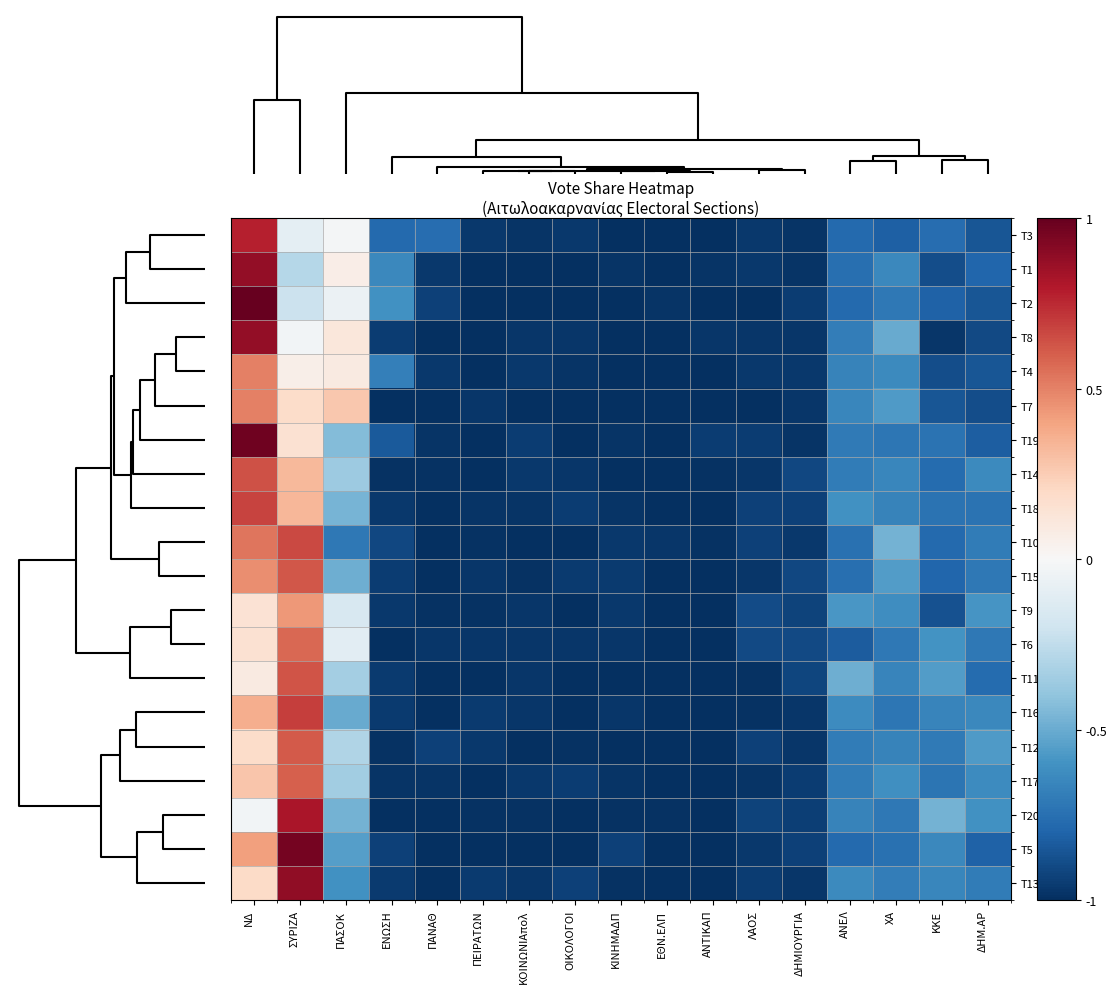

Reading left to right, what are all the values shown in this chart?

Τ3: ΝΔ=0.8	ΣΥΡΙΖΑ=-0.1	ΠΑΣΟΚ=-0.0	ΕΝΩΣΗ=-0.8	ΠΑΝΑΘ=-0.8	ΠΕΙΡΑΤΩΝ=-1.0	ΚΟΙΝΩΝΙΑπολ=-1.0	ΟΙΚΟΛΟΓΟΙ=-1.0	ΚΙΝΗΜΑΔΠ=-1.0	ΕΘΝ.ΕΛΠ=-1.0	ΑΝΤΙΚΑΠ=-1.0	ΛΑΟΣ=-1.0	ΔΗΜΙΟΥΡΓΙΑ=-1.0	ΑΝΕΛ=-0.8	ΧΑ=-0.8	ΚΚΕ=-0.8	ΔΗΜ.ΑΡ=-0.9
Τ1: ΝΔ=0.9	ΣΥΡΙΖΑ=-0.3	ΠΑΣΟΚ=0.1	ΕΝΩΣΗ=-0.6	ΠΑΝΑΘ=-1.0	ΠΕΙΡΑΤΩΝ=-1.0	ΚΟΙΝΩΝΙΑπολ=-1.0	ΟΙΚΟΛΟΓΟΙ=-1.0	ΚΙΝΗΜΑΔΠ=-1.0	ΕΘΝ.ΕΛΠ=-1.0	ΑΝΤΙΚΑΠ=-1.0	ΛΑΟΣ=-1.0	ΔΗΜΙΟΥΡΓΙΑ=-1.0	ΑΝΕΛ=-0.8	ΧΑ=-0.6	ΚΚΕ=-0.9	ΔΗΜ.ΑΡ=-0.8
Τ2: ΝΔ=1.0	ΣΥΡΙΖΑ=-0.2	ΠΑΣΟΚ=-0.1	ΕΝΩΣΗ=-0.6	ΠΑΝΑΘ=-0.9	ΠΕΙΡΑΤΩΝ=-1.0	ΚΟΙΝΩΝΙΑπολ=-1.0	ΟΙΚΟΛΟΓΟΙ=-1.0	ΚΙΝΗΜΑΔΠ=-1.0	ΕΘΝ.ΕΛΠ=-1.0	ΑΝΤΙΚΑΠ=-1.0	ΛΑΟΣ=-1.0	ΔΗΜΙΟΥΡΓΙΑ=-1.0	ΑΝΕΛ=-0.8	ΧΑ=-0.7	ΚΚΕ=-0.8	ΔΗΜ.ΑΡ=-0.9
Τ8: ΝΔ=0.9	ΣΥΡΙΖΑ=-0.0	ΠΑΣΟΚ=0.1	ΕΝΩΣΗ=-1.0	ΠΑΝΑΘ=-1.0	ΠΕΙΡΑΤΩΝ=-1.0	ΚΟΙΝΩΝΙΑπολ=-1.0	ΟΙΚΟΛΟΓΟΙ=-1.0	ΚΙΝΗΜΑΔΠ=-1.0	ΕΘΝ.ΕΛΠ=-1.0	ΑΝΤΙΚΑΠ=-1.0	ΛΑΟΣ=-1.0	ΔΗΜΙΟΥΡΓΙΑ=-1.0	ΑΝΕΛ=-0.7	ΧΑ=-0.5	ΚΚΕ=-1.0	ΔΗΜ.ΑΡ=-0.9
Τ4: ΝΔ=0.5	ΣΥΡΙΖΑ=0.1	ΠΑΣΟΚ=0.1	ΕΝΩΣΗ=-0.7	ΠΑΝΑΘ=-1.0	ΠΕΙΡΑΤΩΝ=-1.0	ΚΟΙΝΩΝΙΑπολ=-1.0	ΟΙΚΟΛΟΓΟΙ=-1.0	ΚΙΝΗΜΑΔΠ=-1.0	ΕΘΝ.ΕΛΠ=-1.0	ΑΝΤΙΚΑΠ=-1.0	ΛΑΟΣ=-1.0	ΔΗΜΙΟΥΡΓΙΑ=-1.0	ΑΝΕΛ=-0.7	ΧΑ=-0.6	ΚΚΕ=-0.9	ΔΗΜ.ΑΡ=-0.9
Τ7: ΝΔ=0.5	ΣΥΡΙΖΑ=0.2	ΠΑΣΟΚ=0.3	ΕΝΩΣΗ=-1.0	ΠΑΝΑΘ=-1.0	ΠΕΙΡΑΤΩΝ=-1.0	ΚΟΙΝΩΝΙΑπολ=-1.0	ΟΙΚΟΛΟΓΟΙ=-1.0	ΚΙΝΗΜΑΔΠ=-1.0	ΕΘΝ.ΕΛΠ=-1.0	ΑΝΤΙΚΑΠ=-1.0	ΛΑΟΣ=-1.0	ΔΗΜΙΟΥΡΓΙΑ=-1.0	ΑΝΕΛ=-0.7	ΧΑ=-0.6	ΚΚΕ=-0.9	ΔΗΜ.ΑΡ=-0.9
Τ19: ΝΔ=1.0	ΣΥΡΙΖΑ=0.2	ΠΑΣΟΚ=-0.4	ΕΝΩΣΗ=-0.8	ΠΑΝΑΘ=-1.0	ΠΕΙΡΑΤΩΝ=-1.0	ΚΟΙΝΩΝΙΑπολ=-1.0	ΟΙΚΟΛΟΓΟΙ=-1.0	ΚΙΝΗΜΑΔΠ=-1.0	ΕΘΝ.ΕΛΠ=-1.0	ΑΝΤΙΚΑΠ=-1.0	ΛΑΟΣ=-1.0	ΔΗΜΙΟΥΡΓΙΑ=-1.0	ΑΝΕΛ=-0.7	ΧΑ=-0.7	ΚΚΕ=-0.7	ΔΗΜ.ΑΡ=-0.8
Τ14: ΝΔ=0.6	ΣΥΡΙΖΑ=0.3	ΠΑΣΟΚ=-0.4	ΕΝΩΣΗ=-1.0	ΠΑΝΑΘ=-1.0	ΠΕΙΡΑΤΩΝ=-1.0	ΚΟΙΝΩΝΙΑπολ=-1.0	ΟΙΚΟΛΟΓΟΙ=-1.0	ΚΙΝΗΜΑΔΠ=-1.0	ΕΘΝ.ΕΛΠ=-1.0	ΑΝΤΙΚΑΠ=-1.0	ΛΑΟΣ=-1.0	ΔΗΜΙΟΥΡΓΙΑ=-0.9	ΑΝΕΛ=-0.7	ΧΑ=-0.6	ΚΚΕ=-0.8	ΔΗΜ.ΑΡ=-0.6
Τ18: ΝΔ=0.7	ΣΥΡΙΖΑ=0.3	ΠΑΣΟΚ=-0.5	ΕΝΩΣΗ=-1.0	ΠΑΝΑΘ=-1.0	ΠΕΙΡΑΤΩΝ=-1.0	ΚΟΙΝΩΝΙΑπολ=-1.0	ΟΙΚΟΛΟΓΟΙ=-0.9	ΚΙΝΗΜΑΔΠ=-1.0	ΕΘΝ.ΕΛΠ=-1.0	ΑΝΤΙΚΑΠ=-1.0	ΛΑΟΣ=-0.9	ΔΗΜΙΟΥΡΓΙΑ=-0.9	ΑΝΕΛ=-0.6	ΧΑ=-0.7	ΚΚΕ=-0.7	ΔΗΜ.ΑΡ=-0.7
Τ10: ΝΔ=0.5	ΣΥΡΙΖΑ=0.7	ΠΑΣΟΚ=-0.7	ΕΝΩΣΗ=-0.9	ΠΑΝΑΘ=-1.0	ΠΕΙΡΑΤΩΝ=-1.0	ΚΟΙΝΩΝΙΑπολ=-1.0	ΟΙΚΟΛΟΓΟΙ=-1.0	ΚΙΝΗΜΑΔΠ=-1.0	ΕΘΝ.ΕΛΠ=-1.0	ΑΝΤΙΚΑΠ=-1.0	ΛΑΟΣ=-0.9	ΔΗΜΙΟΥΡΓΙΑ=-1.0	ΑΝΕΛ=-0.7	ΧΑ=-0.5	ΚΚΕ=-0.8	ΔΗΜ.ΑΡ=-0.7
Τ15: ΝΔ=0.5	ΣΥΡΙΖΑ=0.6	ΠΑΣΟΚ=-0.5	ΕΝΩΣΗ=-0.9	ΠΑΝΑΘ=-1.0	ΠΕΙΡΑΤΩΝ=-1.0	ΚΟΙΝΩΝΙΑπολ=-1.0	ΟΙΚΟΛΟΓΟΙ=-1.0	ΚΙΝΗΜΑΔΠ=-1.0	ΕΘΝ.ΕΛΠ=-1.0	ΑΝΤΙΚΑΠ=-1.0	ΛΑΟΣ=-1.0	ΔΗΜΙΟΥΡΓΙΑ=-0.9	ΑΝΕΛ=-0.8	ΧΑ=-0.6	ΚΚΕ=-0.8	ΔΗΜ.ΑΡ=-0.7
Τ9: ΝΔ=0.1	ΣΥΡΙΖΑ=0.4	ΠΑΣΟΚ=-0.2	ΕΝΩΣΗ=-1.0	ΠΑΝΑΘ=-1.0	ΠΕΙΡΑΤΩΝ=-1.0	ΚΟΙΝΩΝΙΑπολ=-1.0	ΟΙΚΟΛΟΓΟΙ=-1.0	ΚΙΝΗΜΑΔΠ=-1.0	ΕΘΝ.ΕΛΠ=-1.0	ΑΝΤΙΚΑΠ=-1.0	ΛΑΟΣ=-0.9	ΔΗΜΙΟΥΡΓΙΑ=-0.9	ΑΝΕΛ=-0.6	ΧΑ=-0.6	ΚΚΕ=-0.9	ΔΗΜ.ΑΡ=-0.6
Τ6: ΝΔ=0.2	ΣΥΡΙΖΑ=0.6	ΠΑΣΟΚ=-0.1	ΕΝΩΣΗ=-1.0	ΠΑΝΑΘ=-1.0	ΠΕΙΡΑΤΩΝ=-1.0	ΚΟΙΝΩΝΙΑπολ=-1.0	ΟΙΚΟΛΟΓΟΙ=-1.0	ΚΙΝΗΜΑΔΠ=-1.0	ΕΘΝ.ΕΛΠ=-1.0	ΑΝΤΙΚΑΠ=-1.0	ΛΑΟΣ=-0.9	ΔΗΜΙΟΥΡΓΙΑ=-0.9	ΑΝΕΛ=-0.8	ΧΑ=-0.7	ΚΚΕ=-0.6	ΔΗΜ.ΑΡ=-0.7
Τ11: ΝΔ=0.1	ΣΥΡΙΖΑ=0.6	ΠΑΣΟΚ=-0.3	ΕΝΩΣΗ=-1.0	ΠΑΝΑΘ=-1.0	ΠΕΙΡΑΤΩΝ=-1.0	ΚΟΙΝΩΝΙΑπολ=-1.0	ΟΙΚΟΛΟΓΟΙ=-1.0	ΚΙΝΗΜΑΔΠ=-1.0	ΕΘΝ.ΕΛΠ=-1.0	ΑΝΤΙΚΑΠ=-1.0	ΛΑΟΣ=-1.0	ΔΗΜΙΟΥΡΓΙΑ=-0.9	ΑΝΕΛ=-0.5	ΧΑ=-0.7	ΚΚΕ=-0.6	ΔΗΜ.ΑΡ=-0.8
Τ16: ΝΔ=0.4	ΣΥΡΙΖΑ=0.7	ΠΑΣΟΚ=-0.5	ΕΝΩΣΗ=-1.0	ΠΑΝΑΘ=-1.0	ΠΕΙΡΑΤΩΝ=-1.0	ΚΟΙΝΩΝΙΑπολ=-1.0	ΟΙΚΟΛΟΓΟΙ=-1.0	ΚΙΝΗΜΑΔΠ=-1.0	ΕΘΝ.ΕΛΠ=-1.0	ΑΝΤΙΚΑΠ=-1.0	ΛΑΟΣ=-1.0	ΔΗΜΙΟΥΡΓΙΑ=-1.0	ΑΝΕΛ=-0.6	ΧΑ=-0.7	ΚΚΕ=-0.7	ΔΗΜ.ΑΡ=-0.6
Τ12: ΝΔ=0.2	ΣΥΡΙΖΑ=0.6	ΠΑΣΟΚ=-0.3	ΕΝΩΣΗ=-1.0	ΠΑΝΑΘ=-0.9	ΠΕΙΡΑΤΩΝ=-1.0	ΚΟΙΝΩΝΙΑπολ=-1.0	ΟΙΚΟΛΟΓΟΙ=-1.0	ΚΙΝΗΜΑΔΠ=-1.0	ΕΘΝ.ΕΛΠ=-1.0	ΑΝΤΙΚΑΠ=-1.0	ΛΑΟΣ=-0.9	ΔΗΜΙΟΥΡΓΙΑ=-1.0	ΑΝΕΛ=-0.7	ΧΑ=-0.7	ΚΚΕ=-0.7	ΔΗΜ.ΑΡ=-0.6
Τ17: ΝΔ=0.3	ΣΥΡΙΖΑ=0.6	ΠΑΣΟΚ=-0.3	ΕΝΩΣΗ=-1.0	ΠΑΝΑΘ=-1.0	ΠΕΙΡΑΤΩΝ=-1.0	ΚΟΙΝΩΝΙΑπολ=-1.0	ΟΙΚΟΛΟΓΟΙ=-0.9	ΚΙΝΗΜΑΔΠ=-1.0	ΕΘΝ.ΕΛΠ=-1.0	ΑΝΤΙΚΑΠ=-1.0	ΛΑΟΣ=-1.0	ΔΗΜΙΟΥΡΓΙΑ=-0.9	ΑΝΕΛ=-0.7	ΧΑ=-0.6	ΚΚΕ=-0.7	ΔΗΜ.ΑΡ=-0.6
Τ20: ΝΔ=-0.0	ΣΥΡΙΖΑ=0.8	ΠΑΣΟΚ=-0.5	ΕΝΩΣΗ=-1.0	ΠΑΝΑΘ=-1.0	ΠΕΙΡΑΤΩΝ=-1.0	ΚΟΙΝΩΝΙΑπολ=-1.0	ΟΙΚΟΛΟΓΟΙ=-1.0	ΚΙΝΗΜΑΔΠ=-1.0	ΕΘΝ.ΕΛΠ=-1.0	ΑΝΤΙΚΑΠ=-1.0	ΛΑΟΣ=-0.9	ΔΗΜΙΟΥΡΓΙΑ=-0.9	ΑΝΕΛ=-0.7	ΧΑ=-0.7	ΚΚΕ=-0.5	ΔΗΜ.ΑΡ=-0.6
Τ5: ΝΔ=0.4	ΣΥΡΙΖΑ=1.0	ΠΑΣΟΚ=-0.6	ΕΝΩΣΗ=-0.9	ΠΑΝΑΘ=-1.0	ΠΕΙΡΑΤΩΝ=-1.0	ΚΟΙΝΩΝΙΑπολ=-1.0	ΟΙΚΟΛΟΓΟΙ=-1.0	ΚΙΝΗΜΑΔΠ=-0.9	ΕΘΝ.ΕΛΠ=-1.0	ΑΝΤΙΚΑΠ=-1.0	ΛΑΟΣ=-1.0	ΔΗΜΙΟΥΡΓΙΑ=-0.9	ΑΝΕΛ=-0.8	ΧΑ=-0.7	ΚΚΕ=-0.6	ΔΗΜ.ΑΡ=-0.8
Τ13: ΝΔ=0.2	ΣΥΡΙΖΑ=0.9	ΠΑΣΟΚ=-0.6	ΕΝΩΣΗ=-1.0	ΠΑΝΑΘ=-1.0	ΠΕΙΡΑΤΩΝ=-1.0	ΚΟΙΝΩΝΙΑπολ=-1.0	ΟΙΚΟΛΟΓΟΙ=-0.9	ΚΙΝΗΜΑΔΠ=-1.0	ΕΘΝ.ΕΛΠ=-1.0	ΑΝΤΙΚΑΠ=-1.0	ΛΑΟΣ=-0.9	ΔΗΜΙΟΥΡΓΙΑ=-1.0	ΑΝΕΛ=-0.6	ΧΑ=-0.7	ΚΚΕ=-0.6	ΔΗΜ.ΑΡ=-0.7